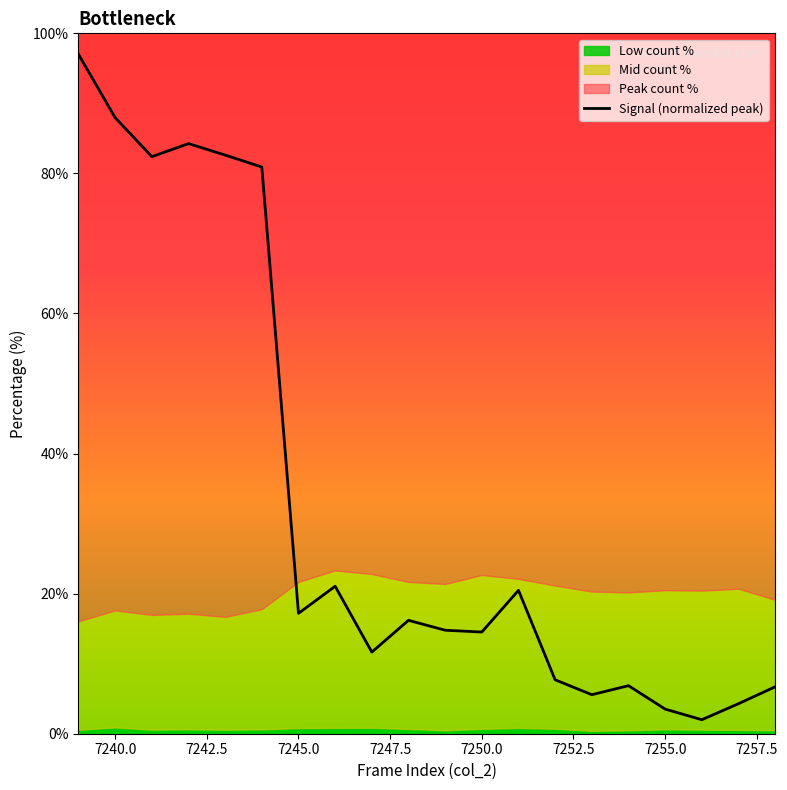

What is the lowest value of the Signal (normalized peak) series?

2.0